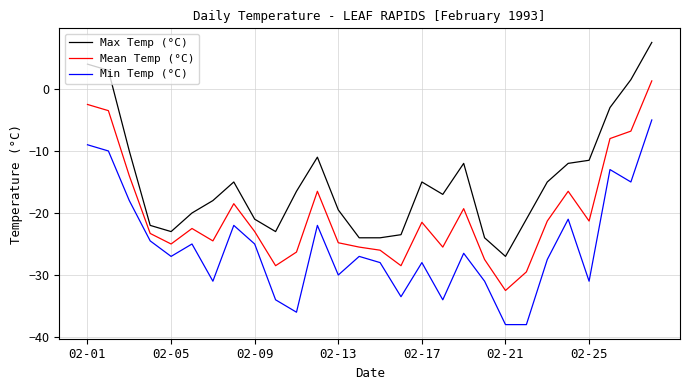

What is the greatest value displayed?

7.5